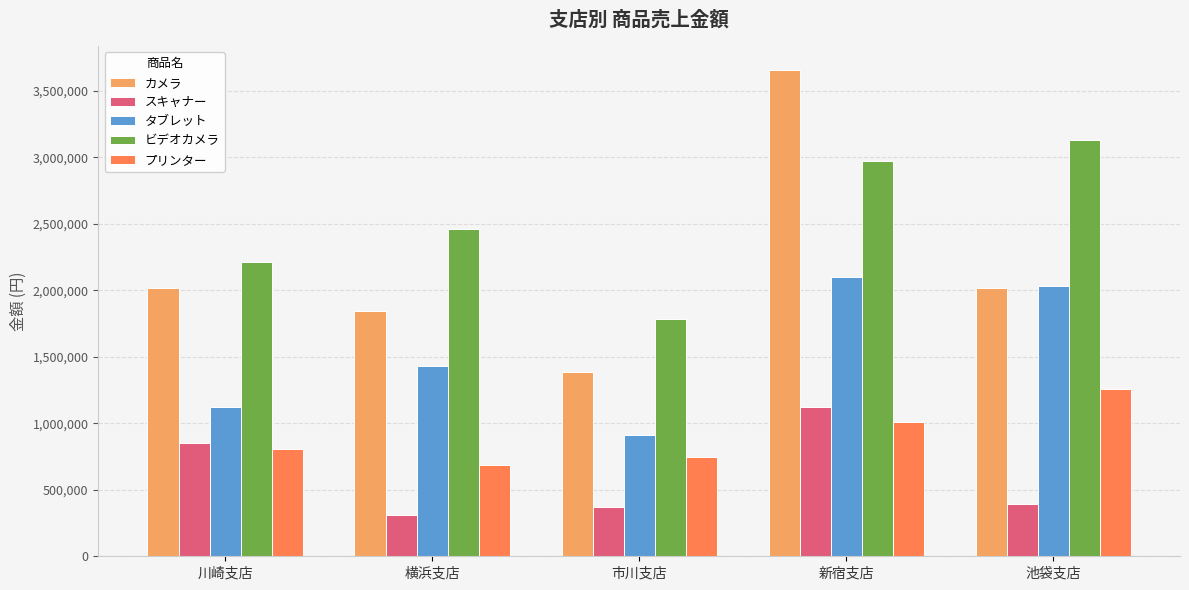

Rank the series by their maximum value, from highest to lowest.

カメラ, ビデオカメラ, タブレット, プリンター, スキャナー